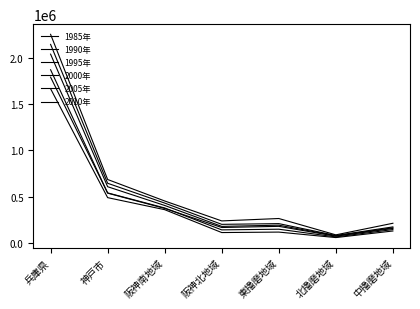

Reading right to left, transcribe all the data shown in this chart.

1985年: 中播磨地域=126933	北播磨地域=55636	東播磨地域=114961	阪神北地域=109949	阪神南地域=357545	神戸市=487849	兵庫県=1666482
1990年: 中播磨地域=142290	北播磨地域=62690	東播磨地域=146191	阪神北地域=138948	阪神南地域=376224	神戸市=539151	兵庫県=1791672
1995年: 中播磨地域=154684	北播磨地域=70538	東播磨地域=177113	阪神北地域=164649	阪神南地域=370859	神戸市=536508	兵庫県=1871922
2000年: 中播磨地域=161425	北播磨地域=74878	東播磨地域=189785	阪神北地域=176619	阪神南地域=403187	神戸市=606162	兵庫県=2040709
2005年: 中播磨地域=171000	北播磨地域=78226	東播磨地域=206640	阪神北地域=198771	阪神南地域=429089	神戸市=643351	兵庫県=2146488
2010年: 中播磨地域=210493	北播磨地域=84988	東播磨地域=261983	阪神北地域=235911	阪神南地域=451744	神戸市=684183	兵庫県=2255318